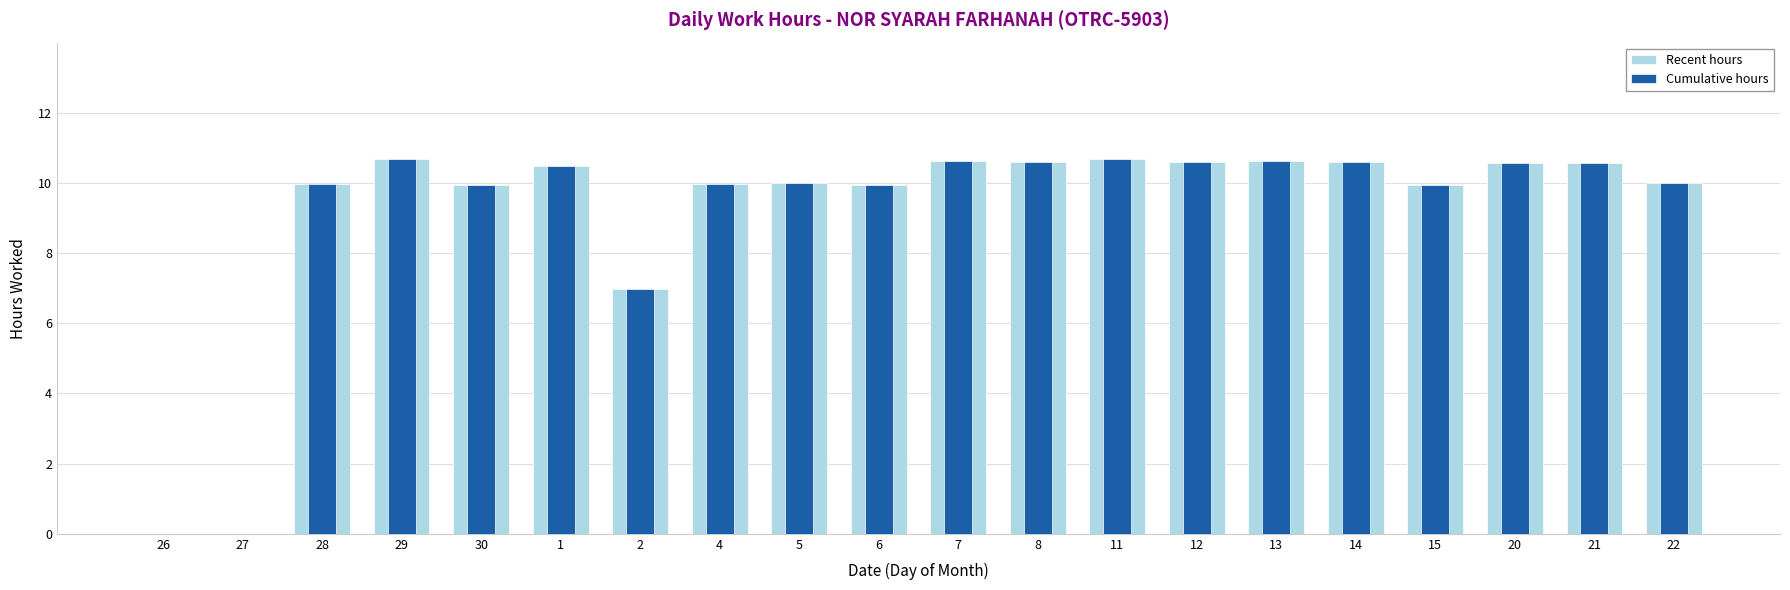

Where does the Cumulative hours series first go above 10?

29